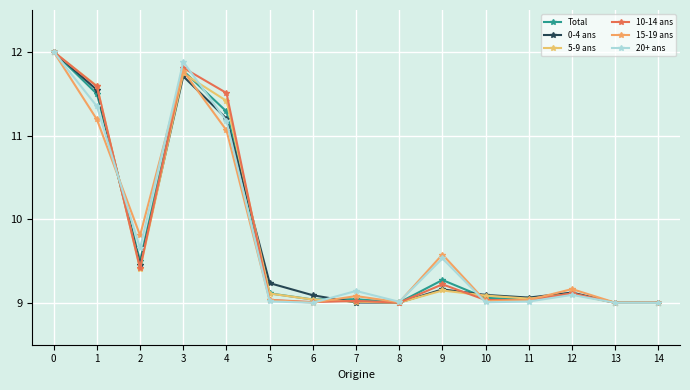

What is the difference between the maximum and minimum values in the Total series?

3.0